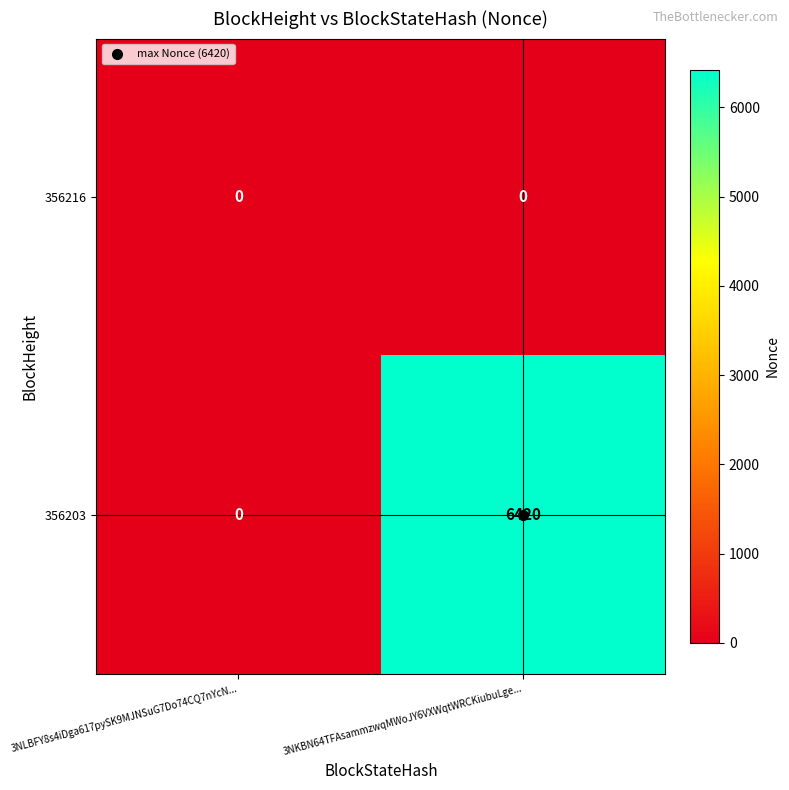

Which category has the lowest value in the 356203 series?

3NLBFY8s4iDga617pySK9MJNSuG7Do74CQ7nYcN...